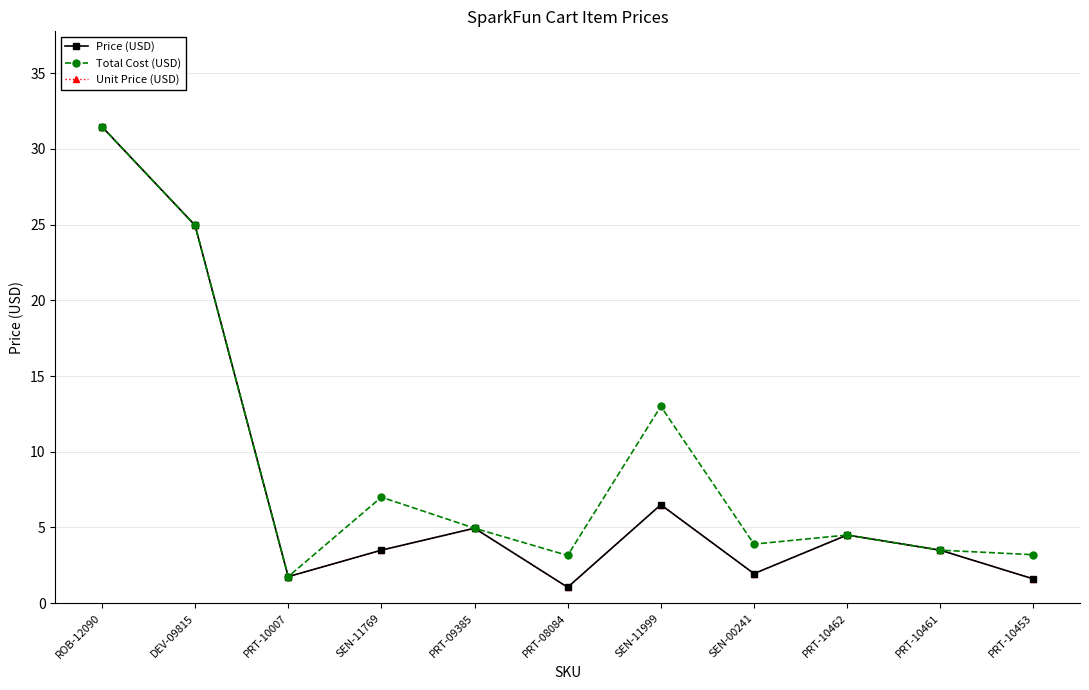

Reading left to right, extract all data points from this chart.

Price (USD): 31.5	24.9	1.8	3.5	5.0	1.1	6.5	1.9	4.5	3.5	1.6
Total Cost (USD): 31.5	24.9	1.8	7.0	5.0	3.1	13.0	3.9	4.5	3.5	3.2
Unit Price (USD): 31.5	24.9	1.8	3.5	5.0	1.1	6.5	1.9	4.5	3.5	1.6